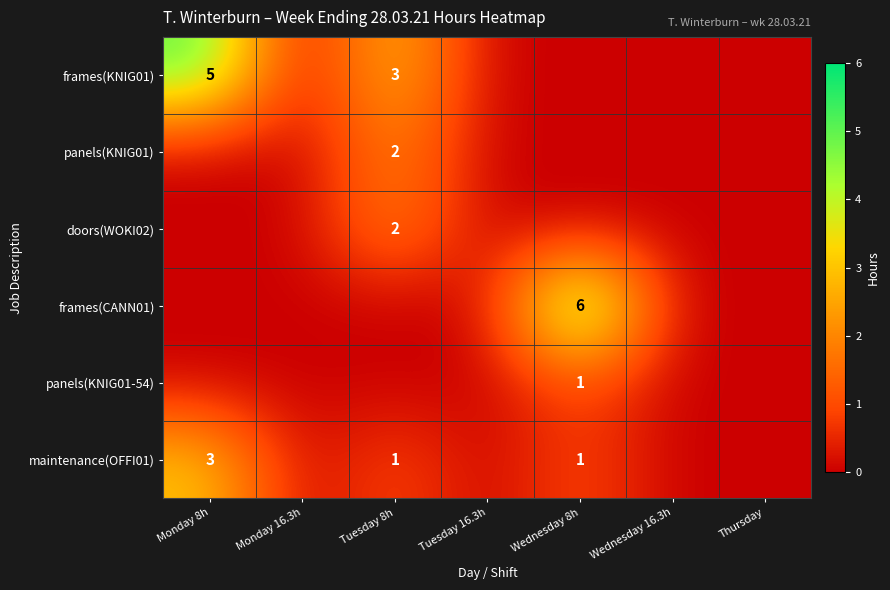

Which has a higher value, Monday 16.3h or Wednesday 16.3h?

Monday 16.3h